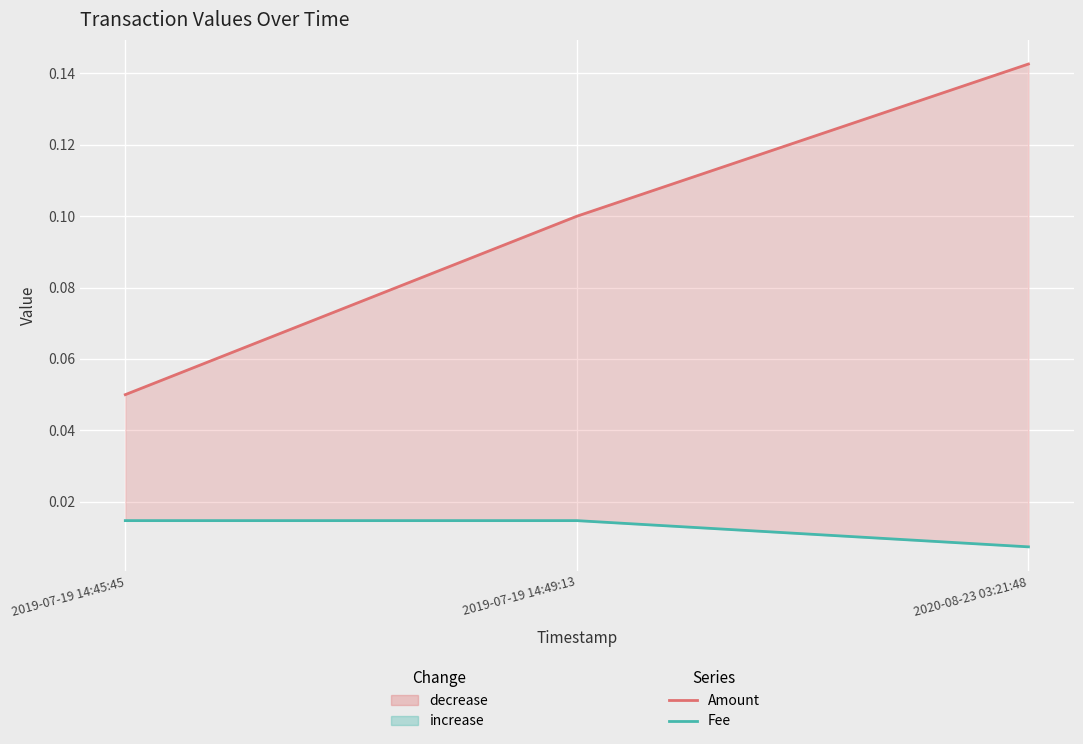

What is the value of the Amount point at the 3rd from the left?

0.1